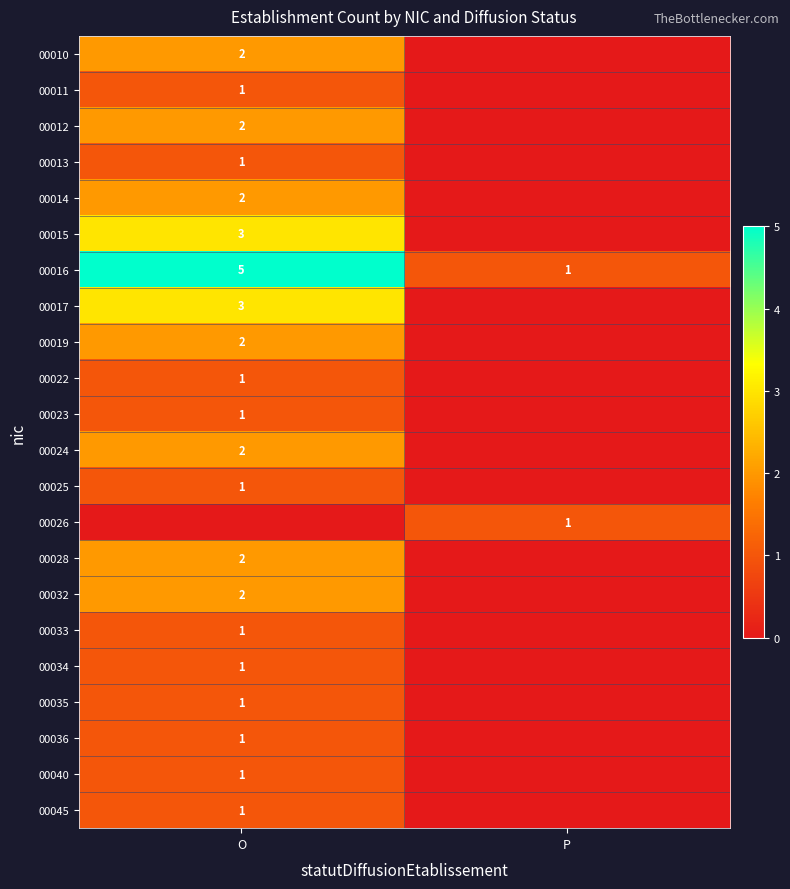

Is it true that 00019 equals 2 at O?

True